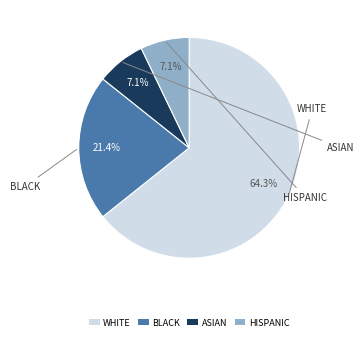

Which slice is the largest?

WHITE